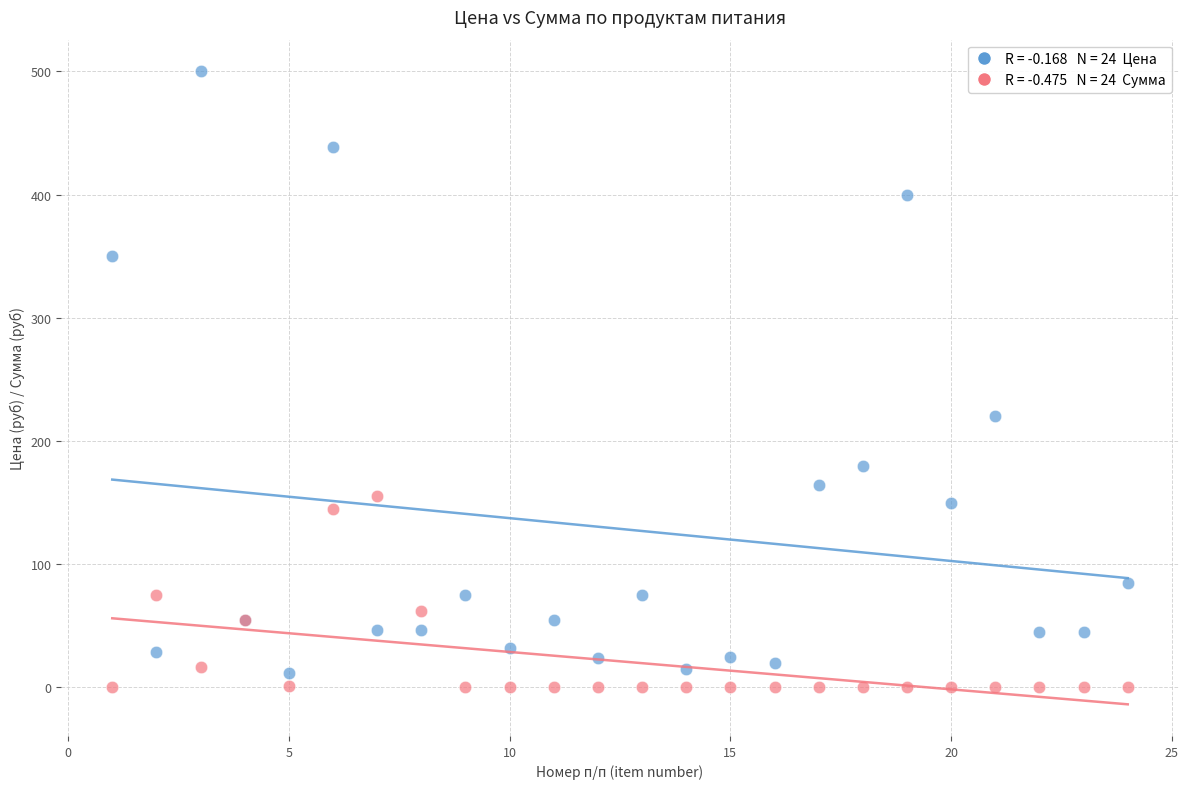

Across all series, what Y value is closest to 250?

220.0